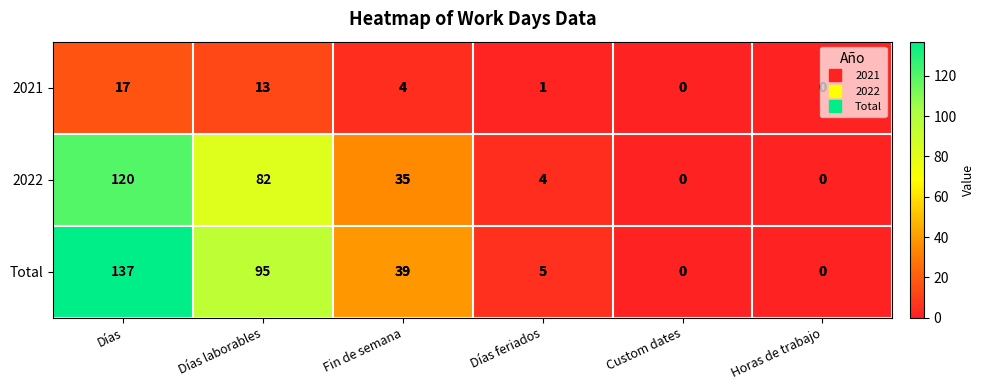

What is the total value across all series at Días laborables?

190